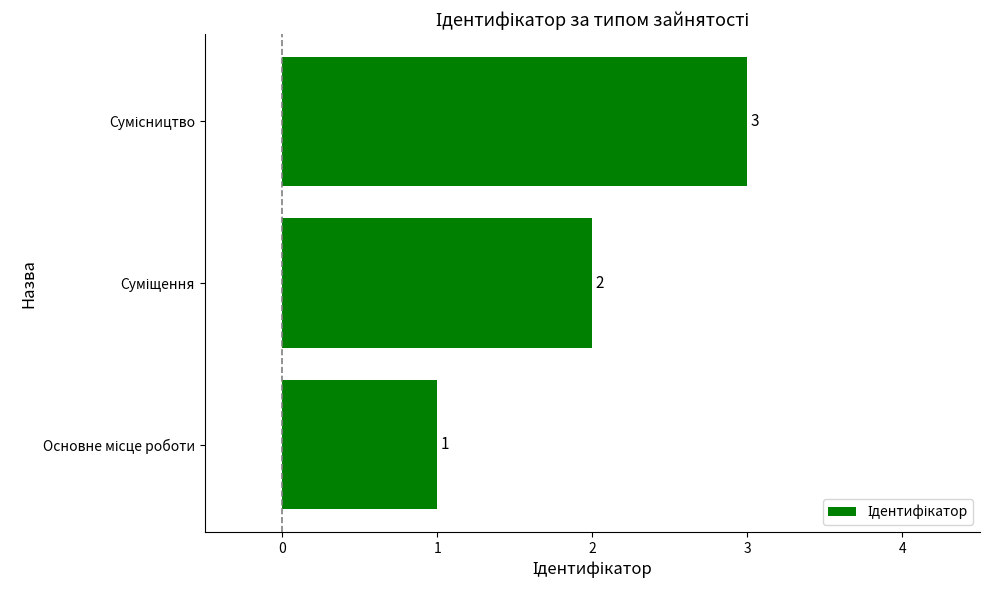

How many data points are less than 2?

1